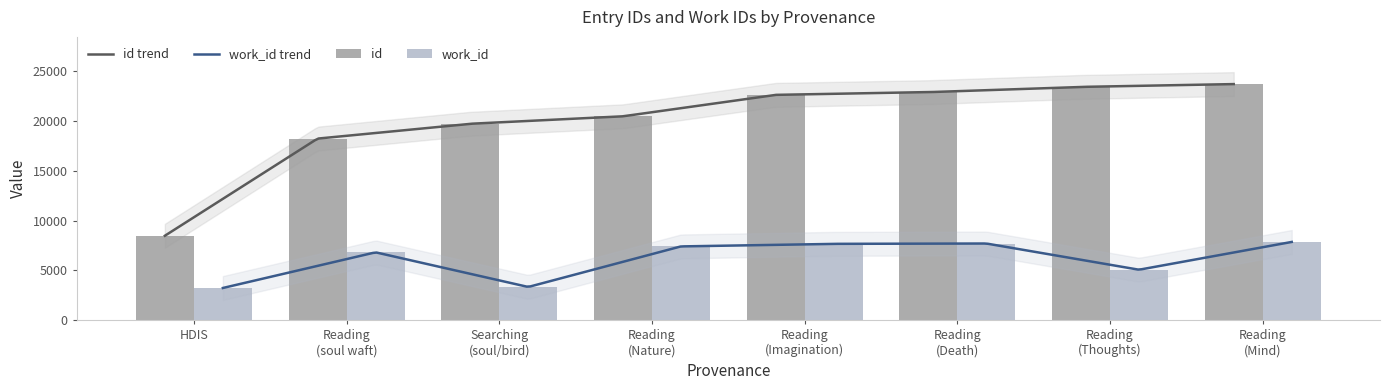

What is the average value of the id series?

19957